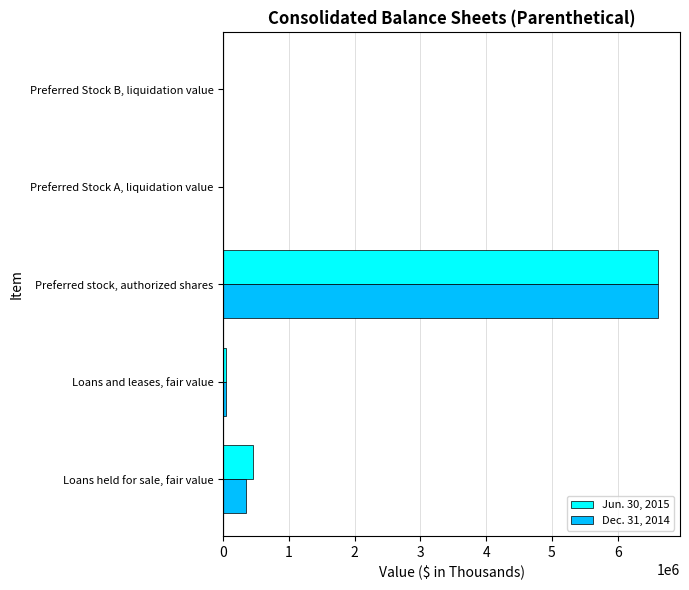

Which label corresponds to the largest value in the chart?

Preferred stock, authorized shares